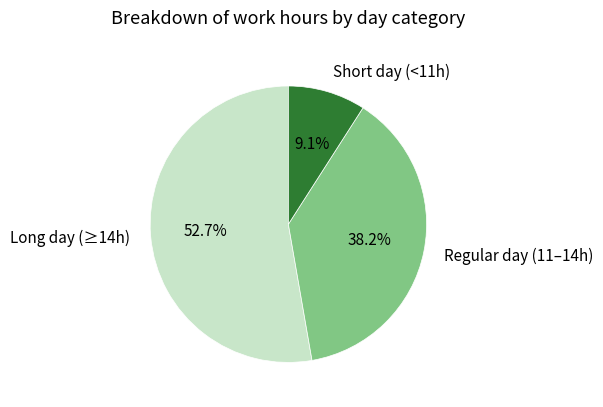

Rank the categories by value from highest to lowest.

Long day (≥14h), Regular day (11–14h), Short day (<11h)